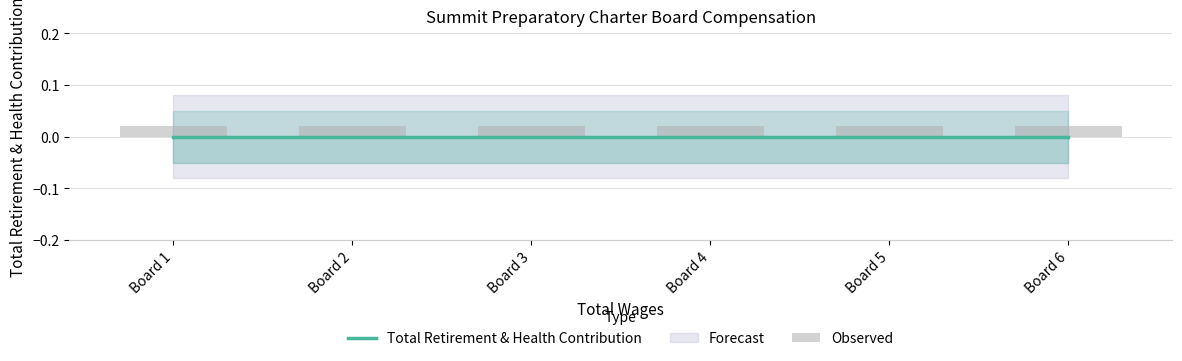

Rank the categories by Observed value from highest to lowest.

Board 1, Board 2, Board 3, Board 4, Board 5, Board 6